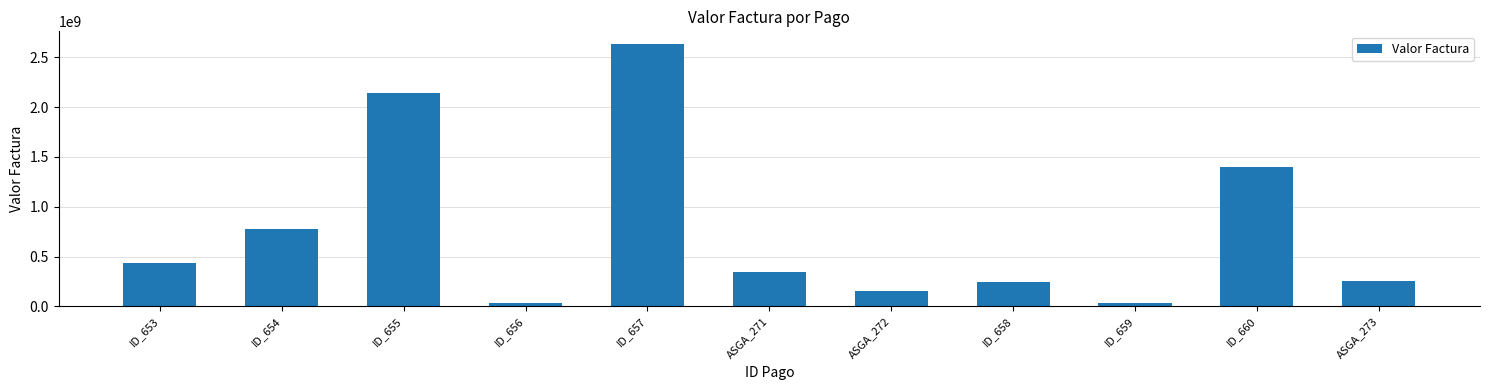

Approximately how many times larger is the value at ID_660 compared to ID_656?

44.8